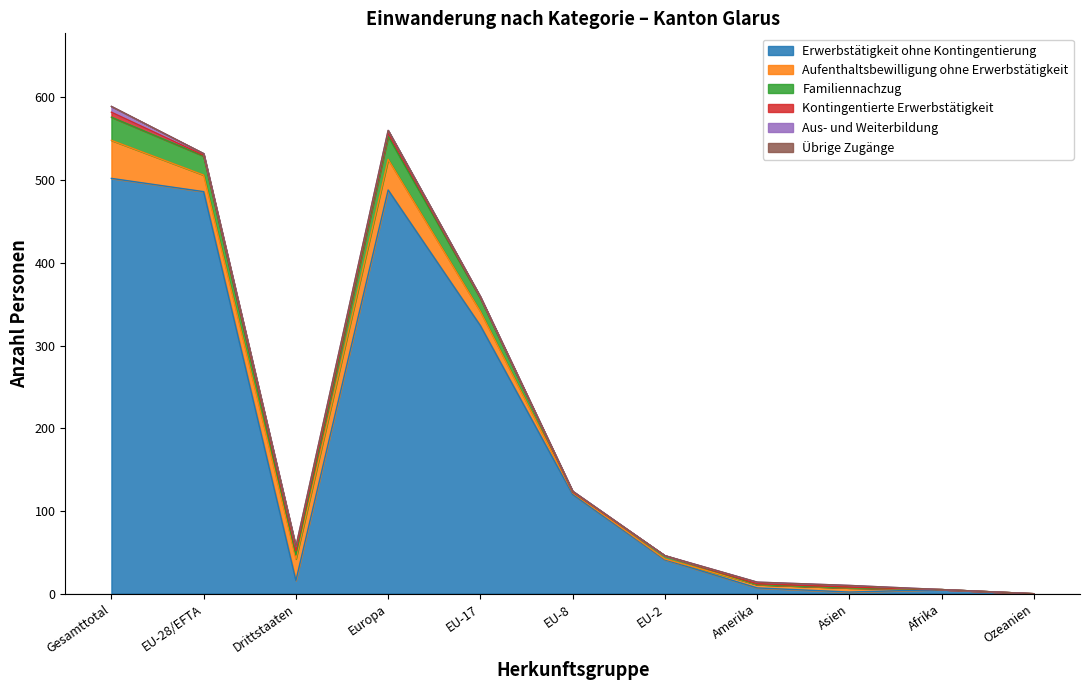

What is the label of the 1st point from the right?

Ozeanien